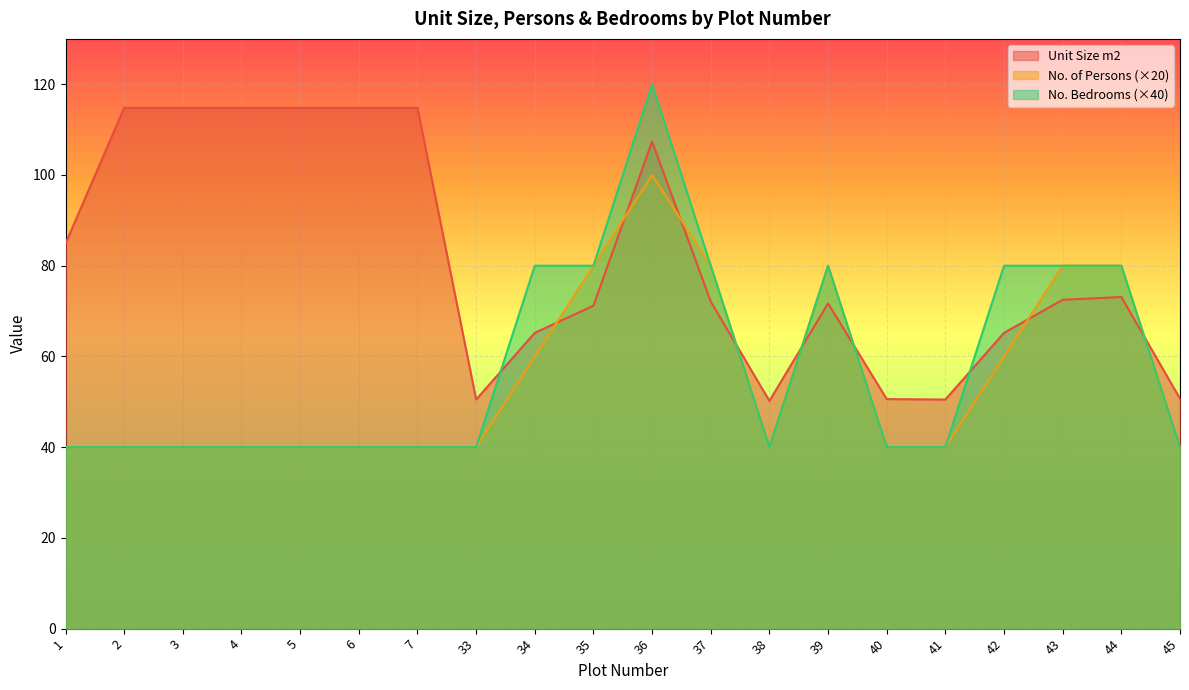

True or false: No. of Persons and Unit Size m2 intersect in this chart.

True